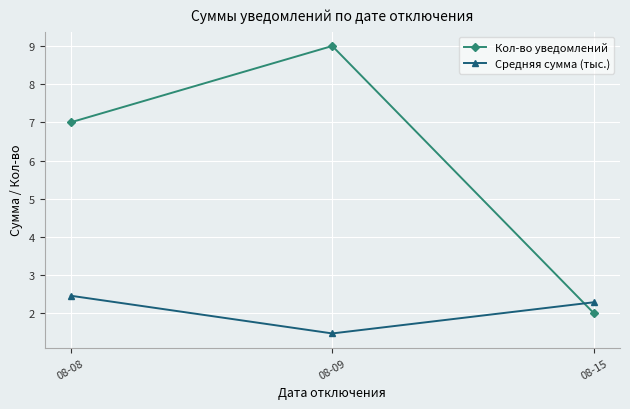

Reading left to right, what are all the values shown in this chart?

Кол-во уведомлений: 08-08=7.0	08-09=9.0	08-15=2.0
Средняя сумма (тыс.): 08-08=2.5	08-09=1.5	08-15=2.3